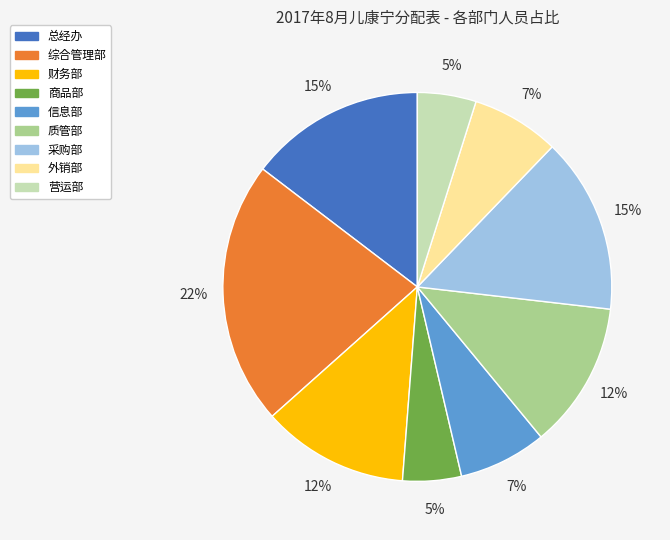

What is the ratio of the value at 质管部 to the value at 信息部?

1.7